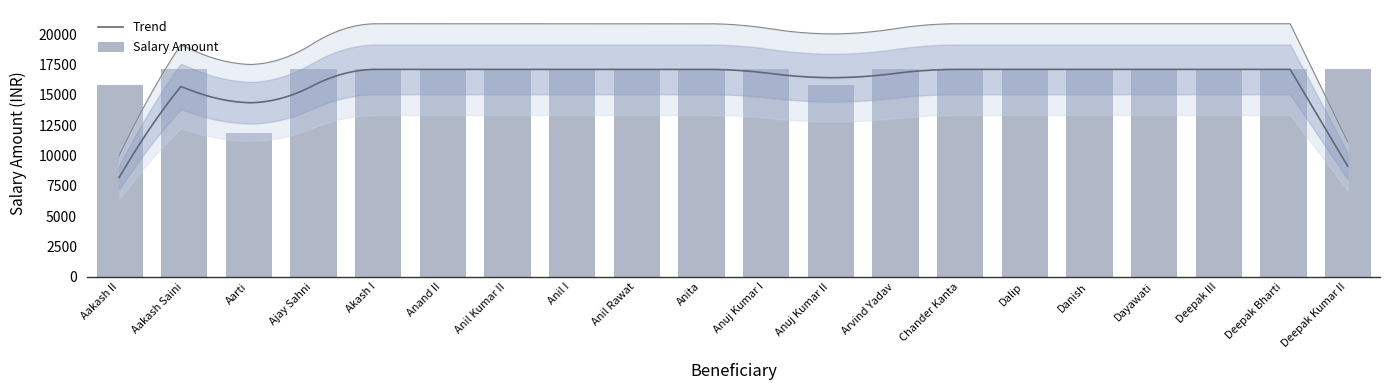

Which has a higher value, Aakash II or Aarti?

Aakash II